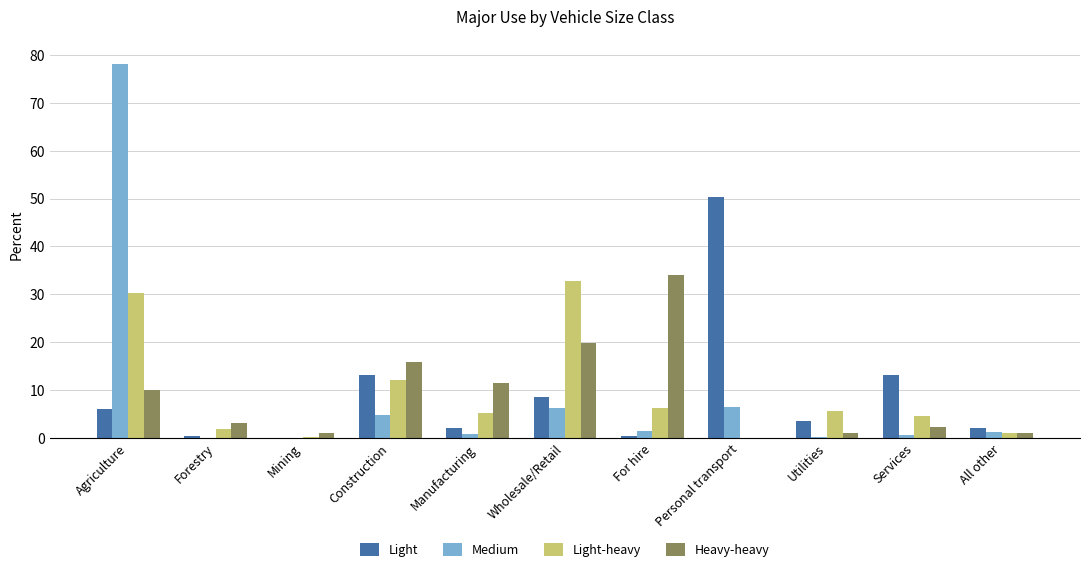

True or false: Light-heavy has a value of 4.6 at Services.

True